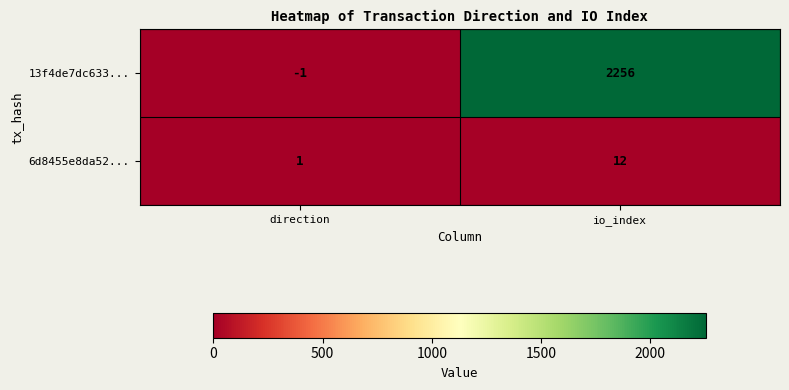

At which label does 6d8455e8da52... reach its minimum?

direction